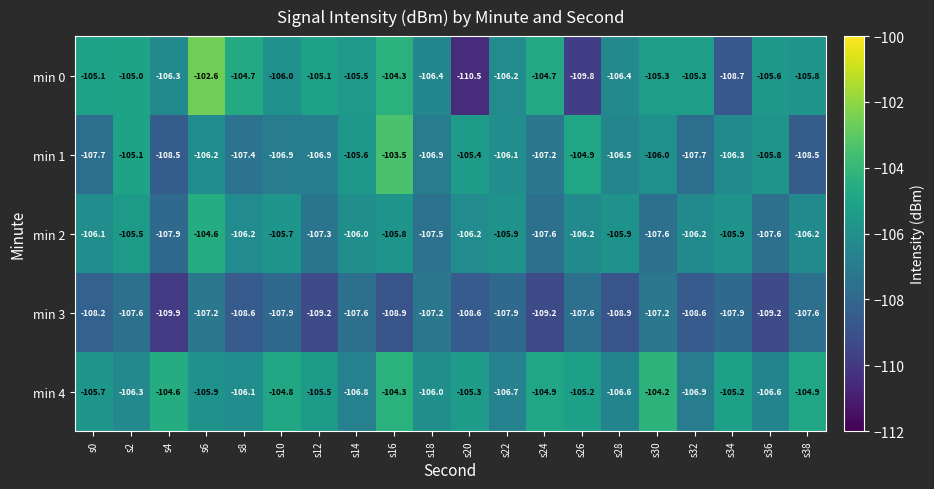

Which series has the largest total across all categories?

min 4